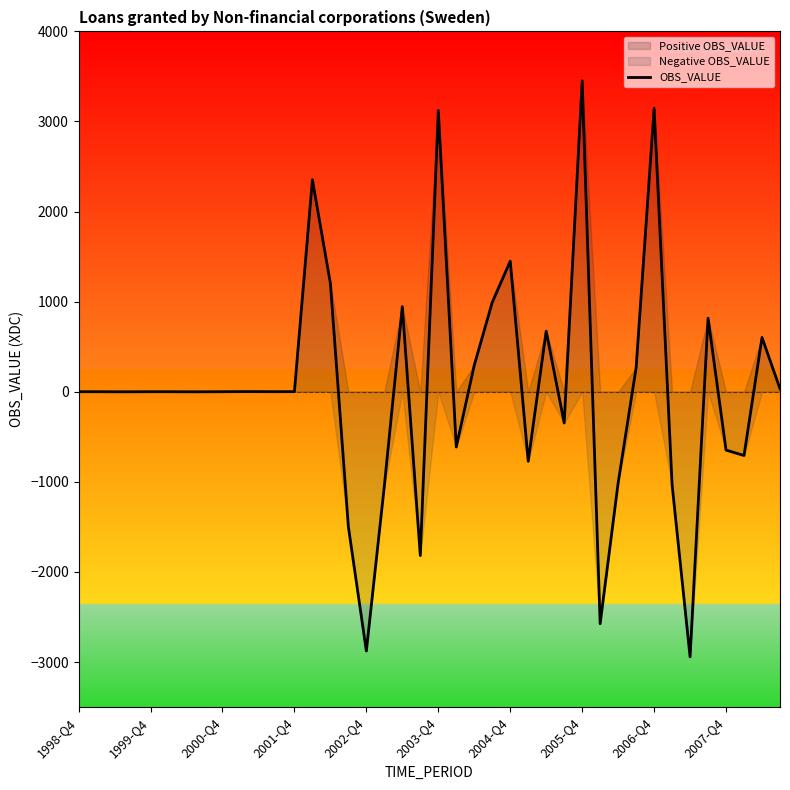

Which category has the highest value in the OBS_VALUE series?

2005-Q4